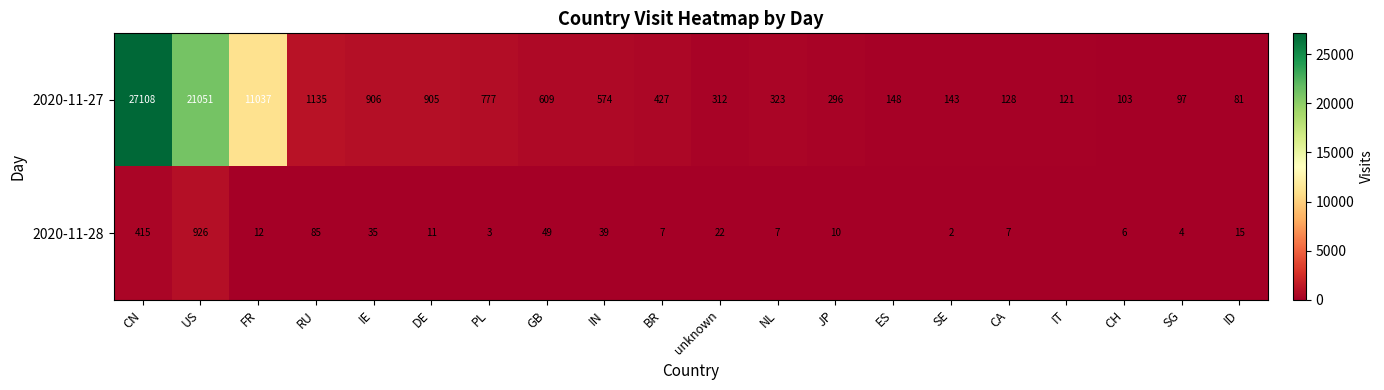

What is the difference between the highest and lowest values at CN?

26693